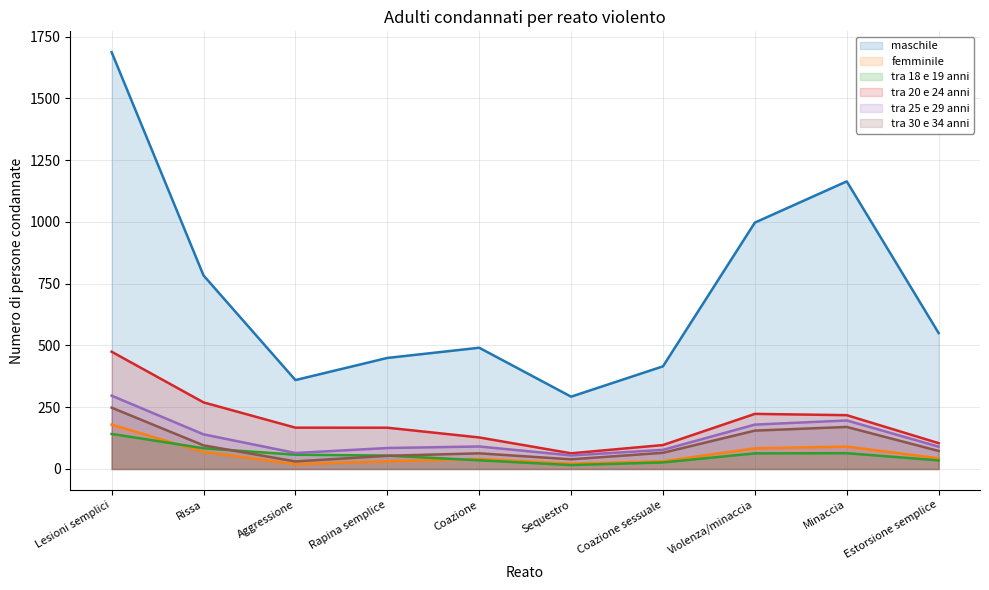

At which category does the chart reach its peak across all series?

Lesioni semplici